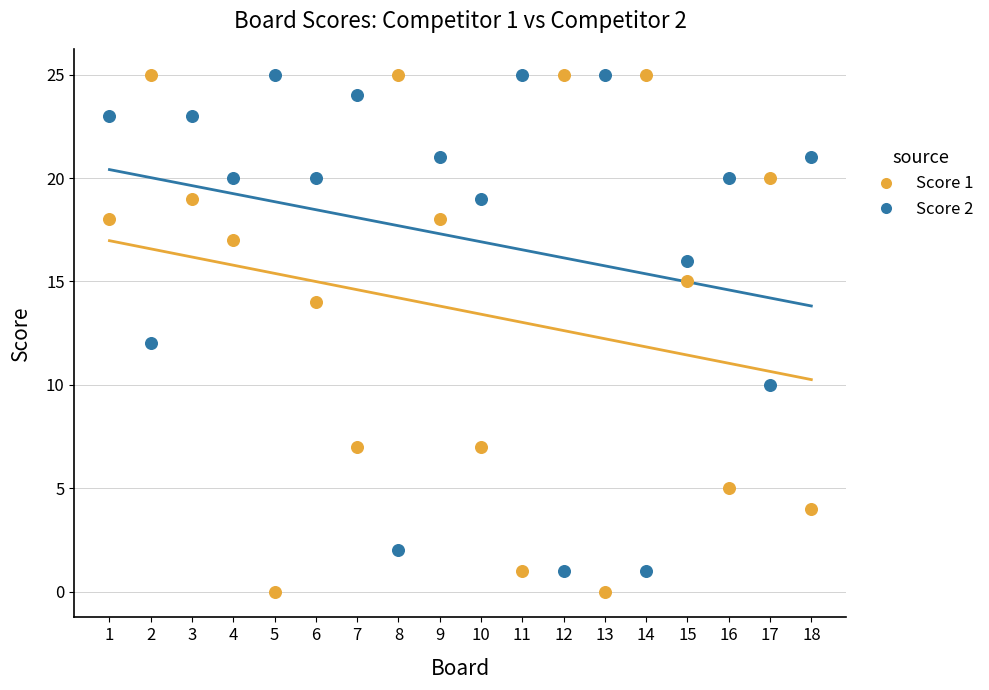

What is the X range (max minus min) for the scatter plot?

17